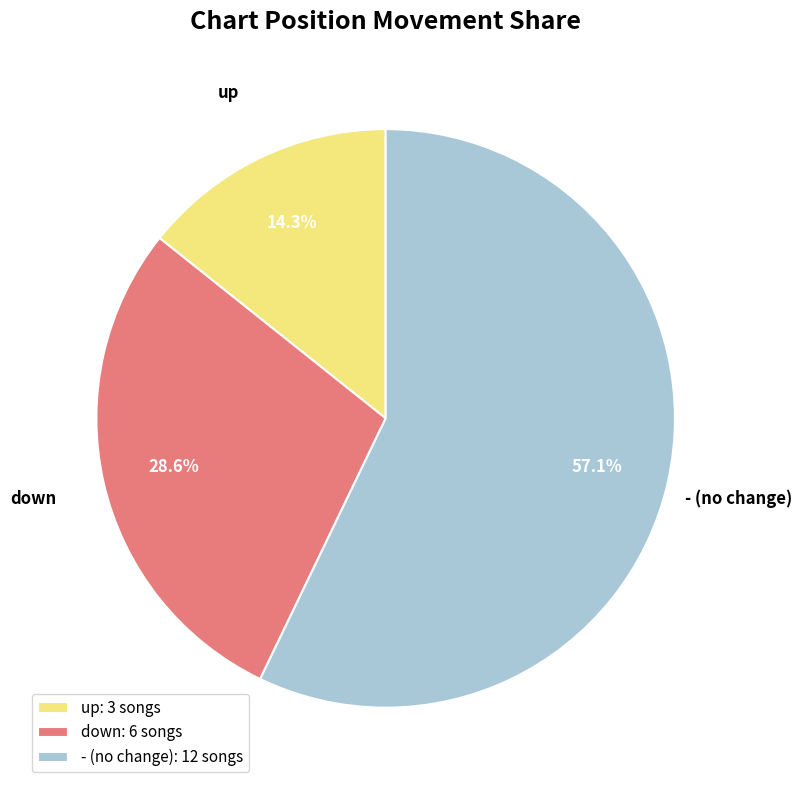

Rank the categories by value from lowest to highest.

up, down, -